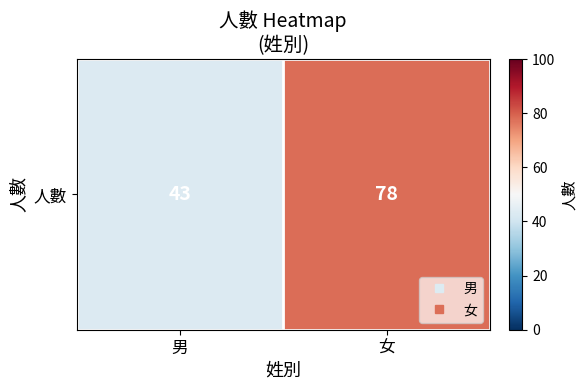

How many distinct data groups are displayed?

1